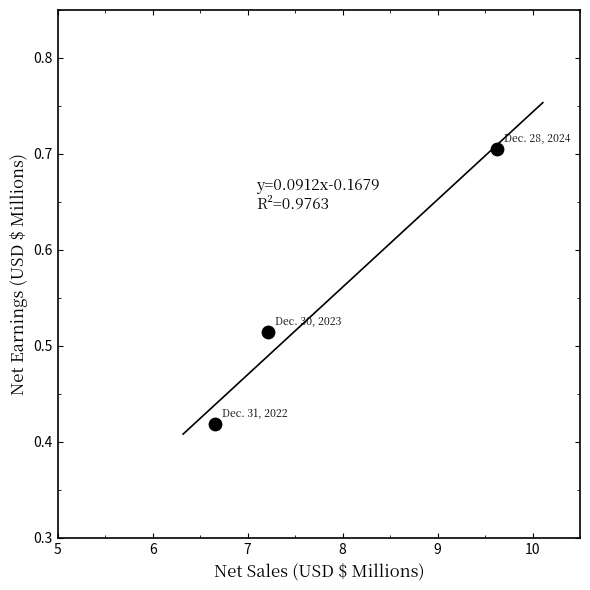

What is the range of X values (max minus min)?

3.0